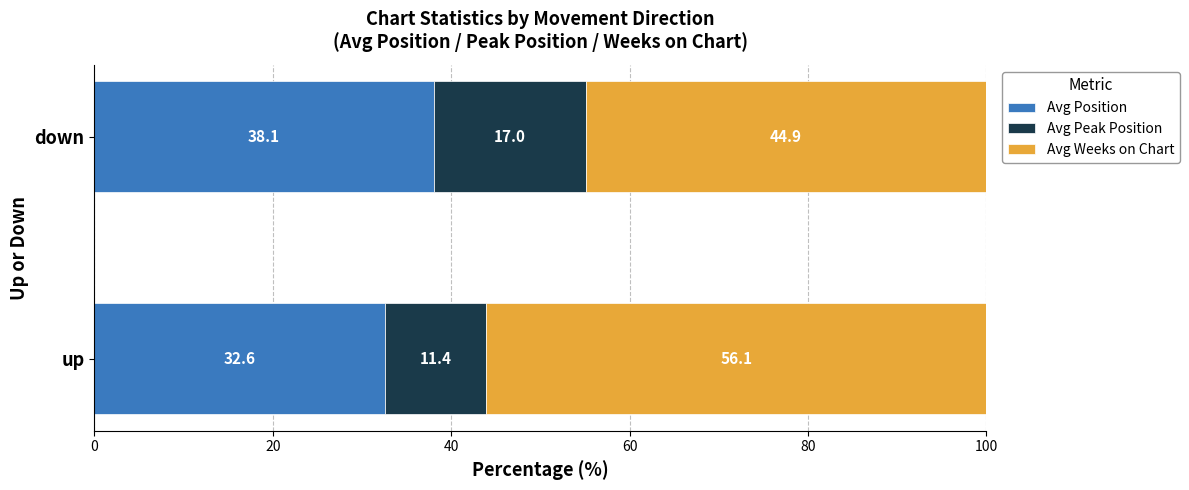

What is the total value across all series at down?

100.0